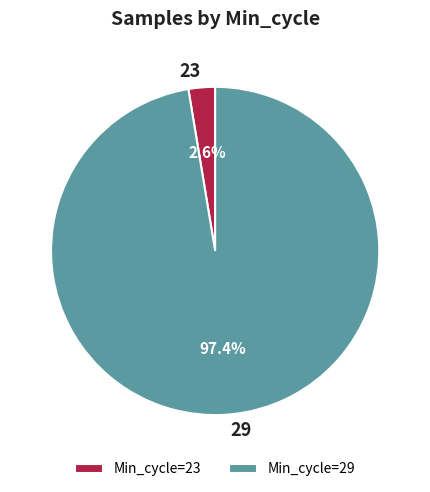

Is the sum of 23 and 29 greater than half?

Yes